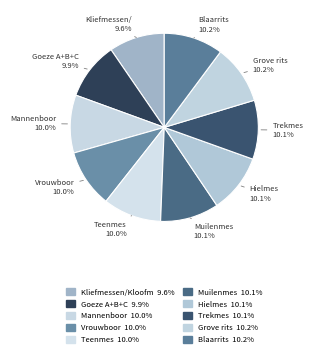

Which slice is the smallest?

Kliefmessen/Kloofmessen